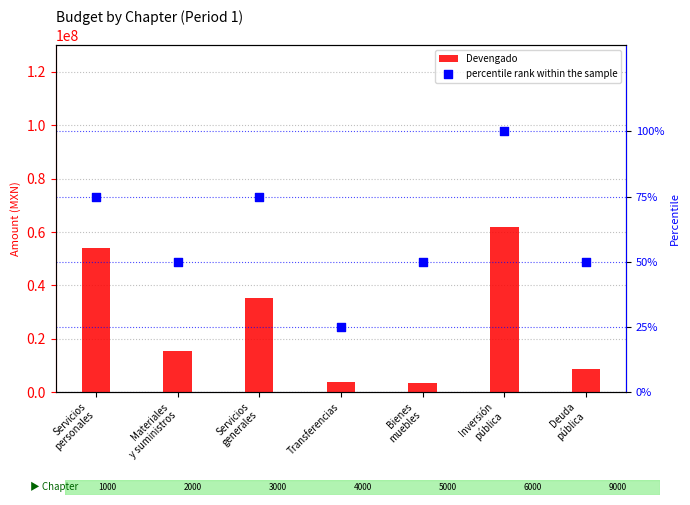

What are all the series names shown in the legend?

Devengado, percentile rank within the sample